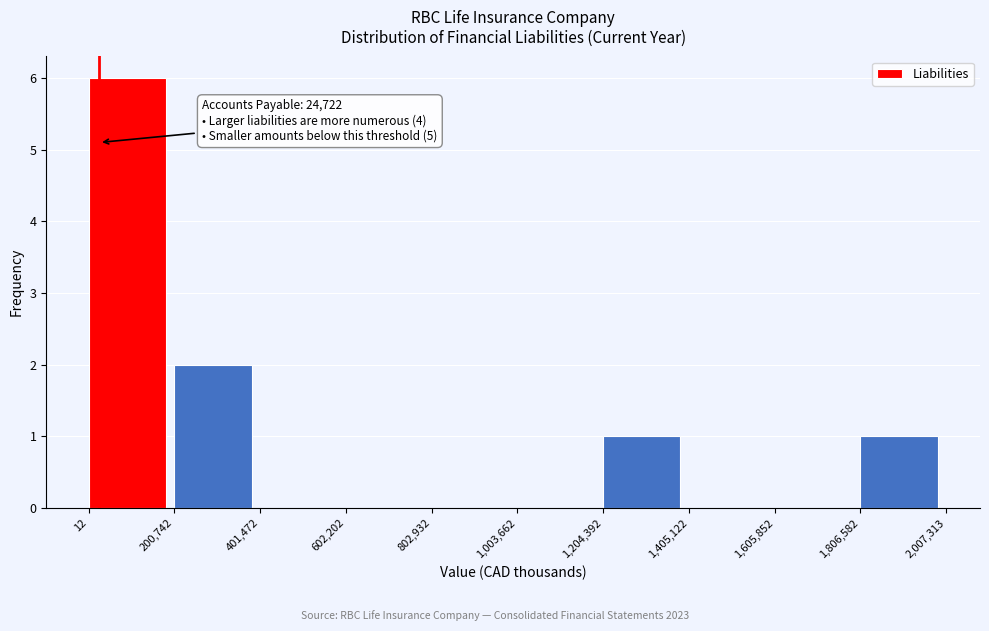

Which range on the x-axis has the tallest bar?

12 to 200,742